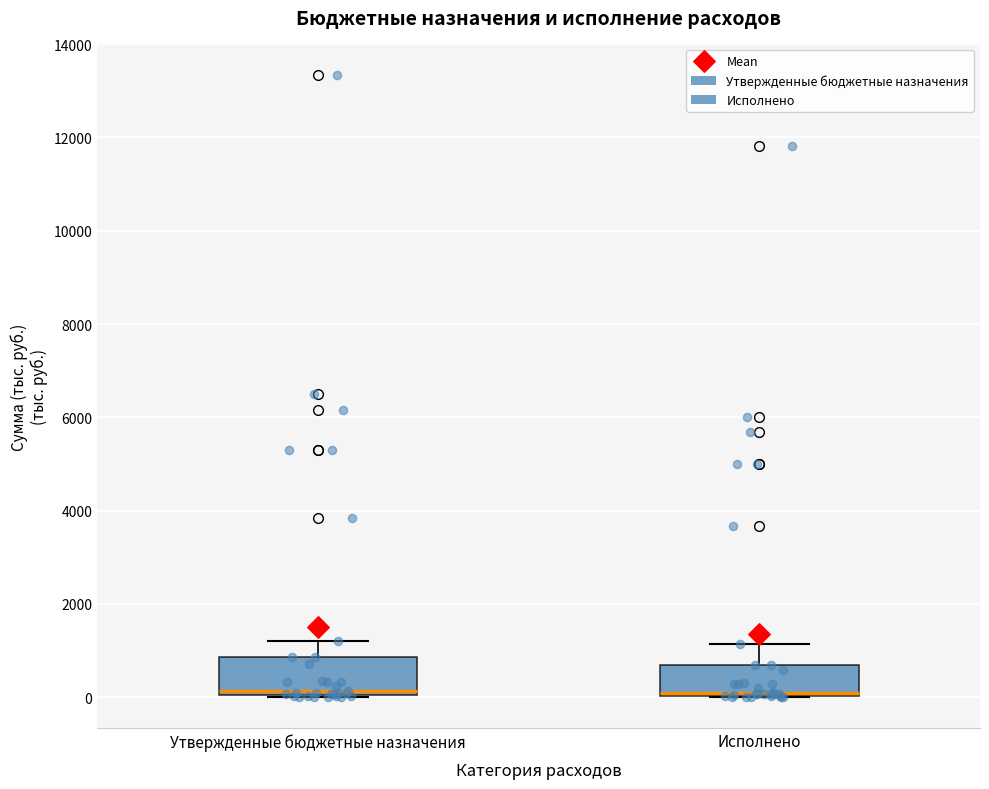

Reading left to right, transcribe this box plot: for each box, give where its median line is, the range the box spans, and where its two whiskers end, as read against the y-axis. The values are not printed on the chart, so give them approximately, as read against the axis.

Утвержденные бюджетные назначения: median 200, box 0 to 800, whiskers 0 to 1200
Исполнено: median 0, box 0 to 600, whiskers 0 to 1200